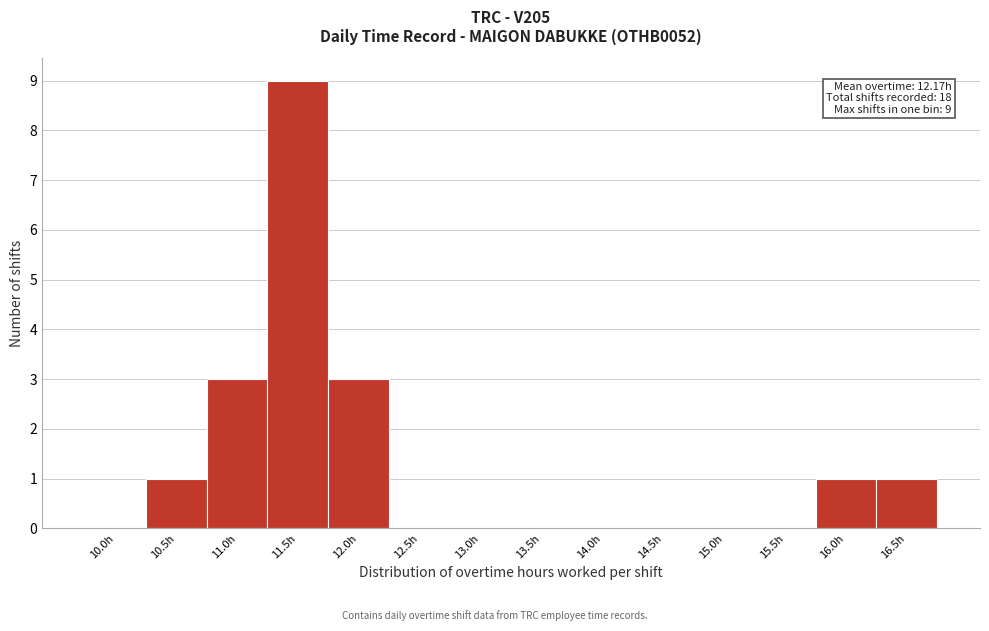

Reading left to right, transcribe all the data shown in this chart.

10.0h=0	10.5h=1	11.0h=3	11.5h=9	12.0h=3	12.5h=0	13.0h=0	13.5h=0	14.0h=0	14.5h=0	15.0h=0	15.5h=0	16.0h=1	16.5h=1